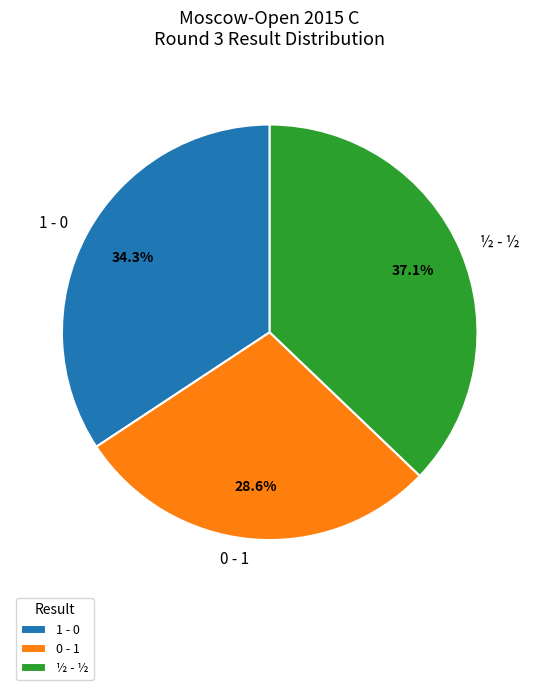

Rank the categories by value from lowest to highest.

0 - 1, 1 - 0, ½ - ½